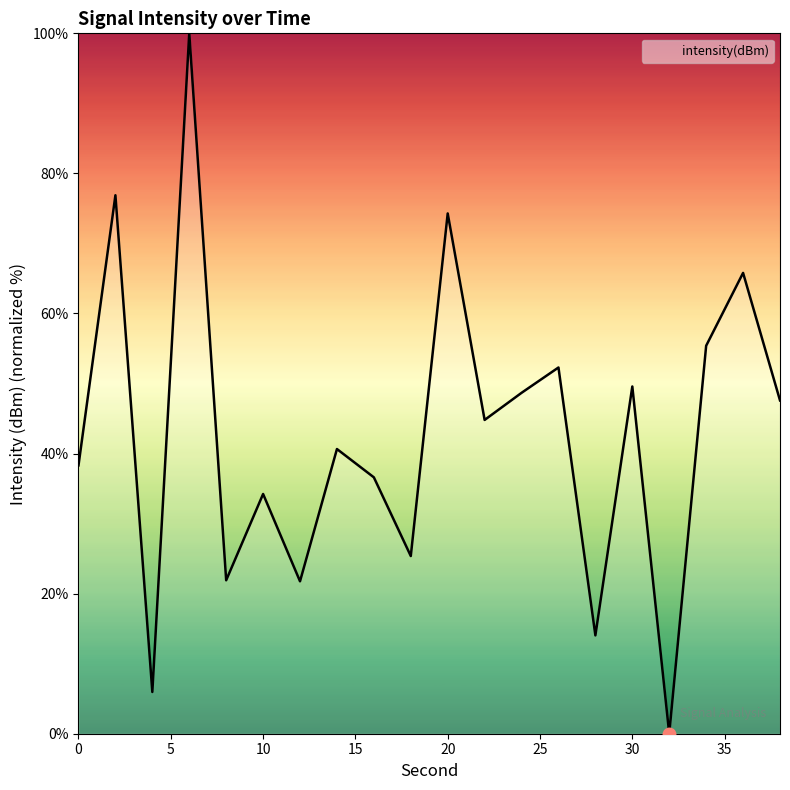

What is the greatest value displayed?

100.0